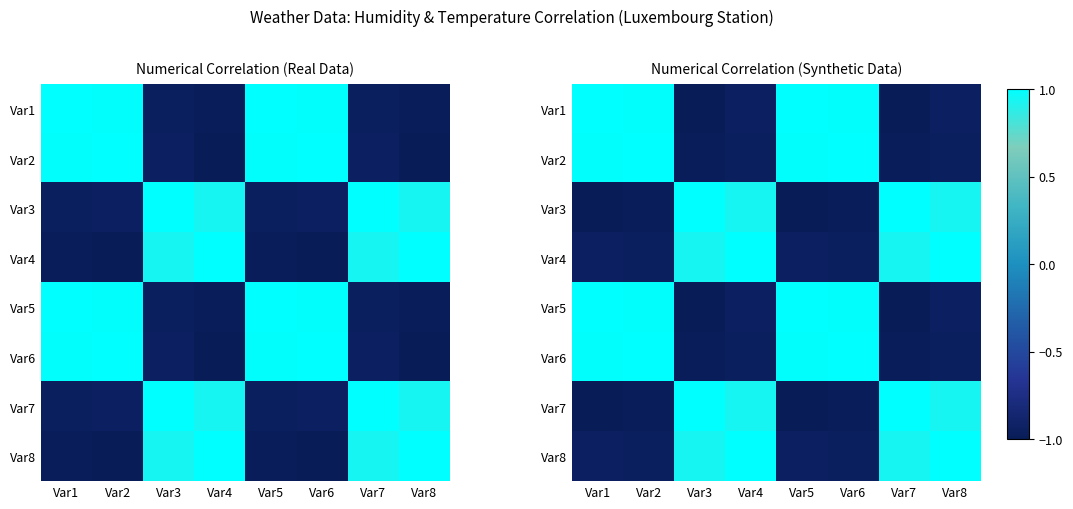

Is it true that Var1 equals -1.4 at Var4?

False